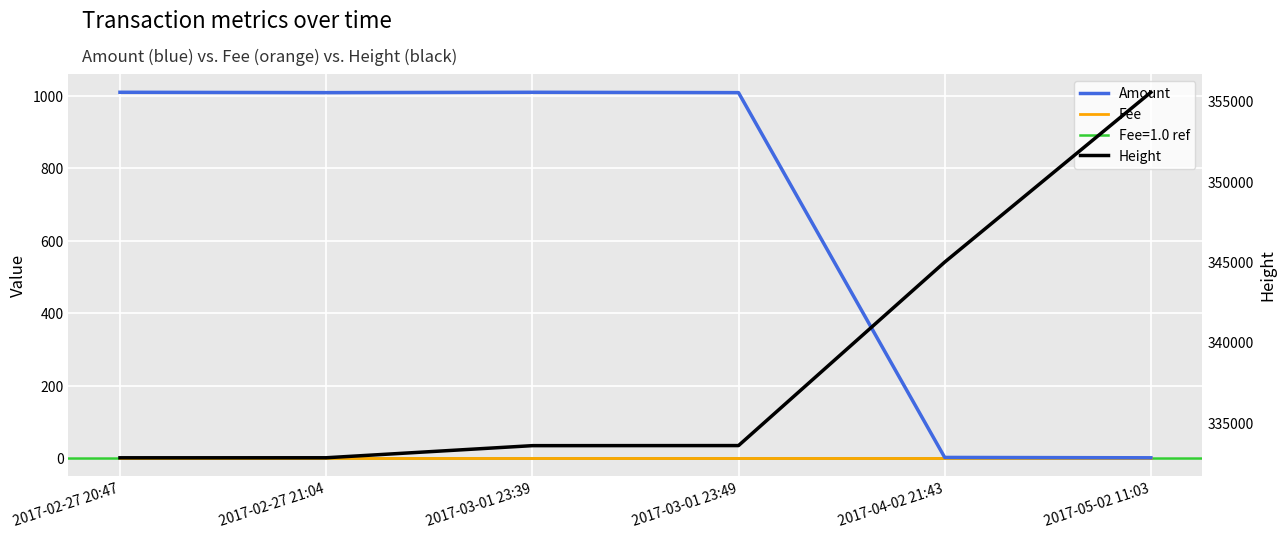

What is the label of the 6th point from the right?

2017-02-27 20:47